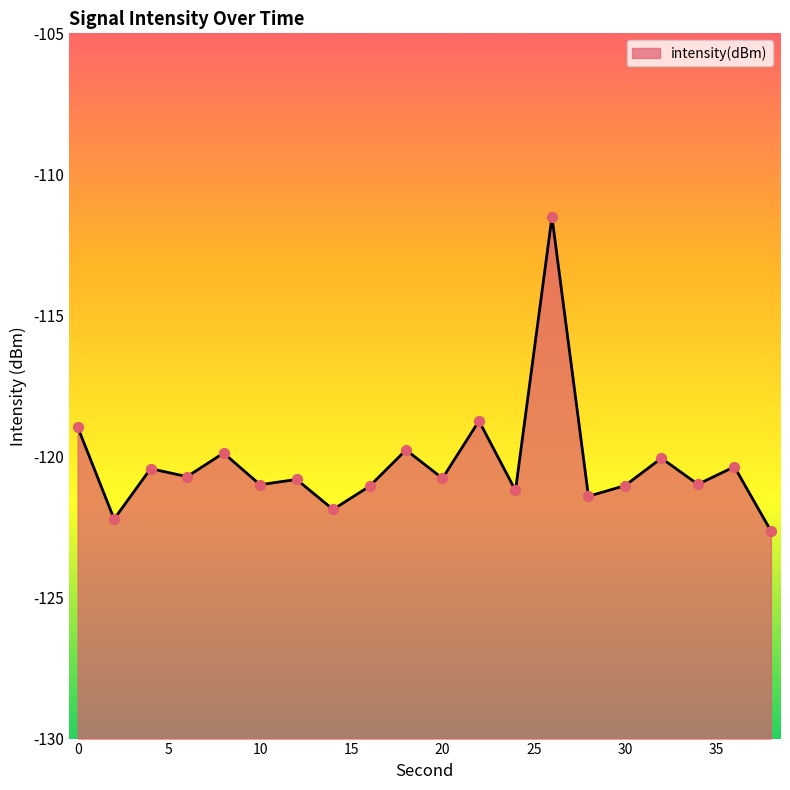

What is the change in value from 10 to 20?

+0.2